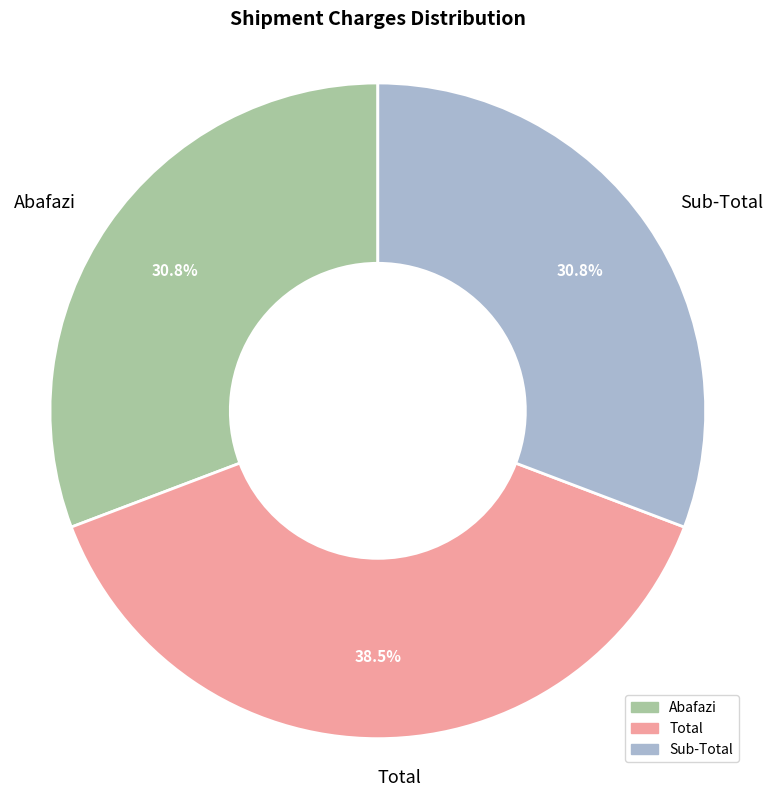

Between Total and Abafazi, which is larger?

Total